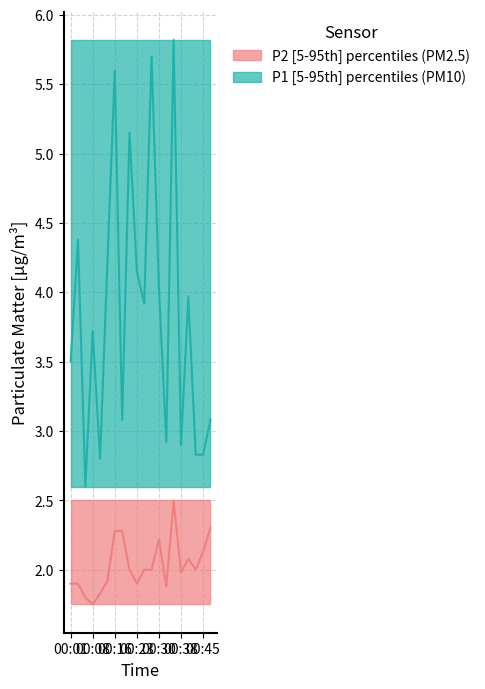

What is the average value of the P2 series?

2.0